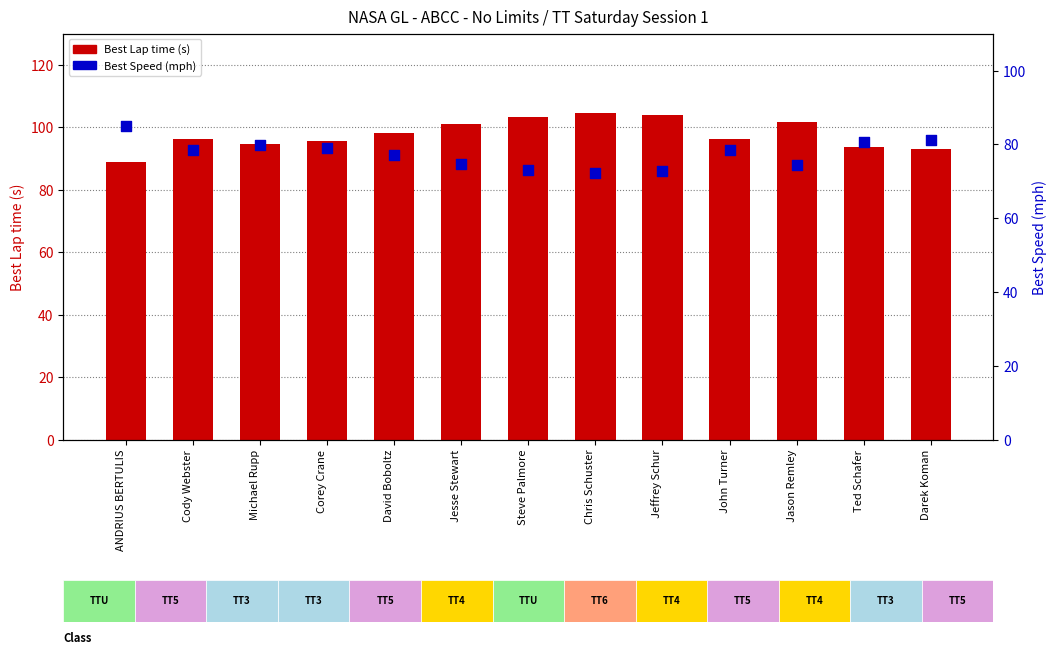

What are all the series names shown in the legend?

Best Lap time, Best Speed